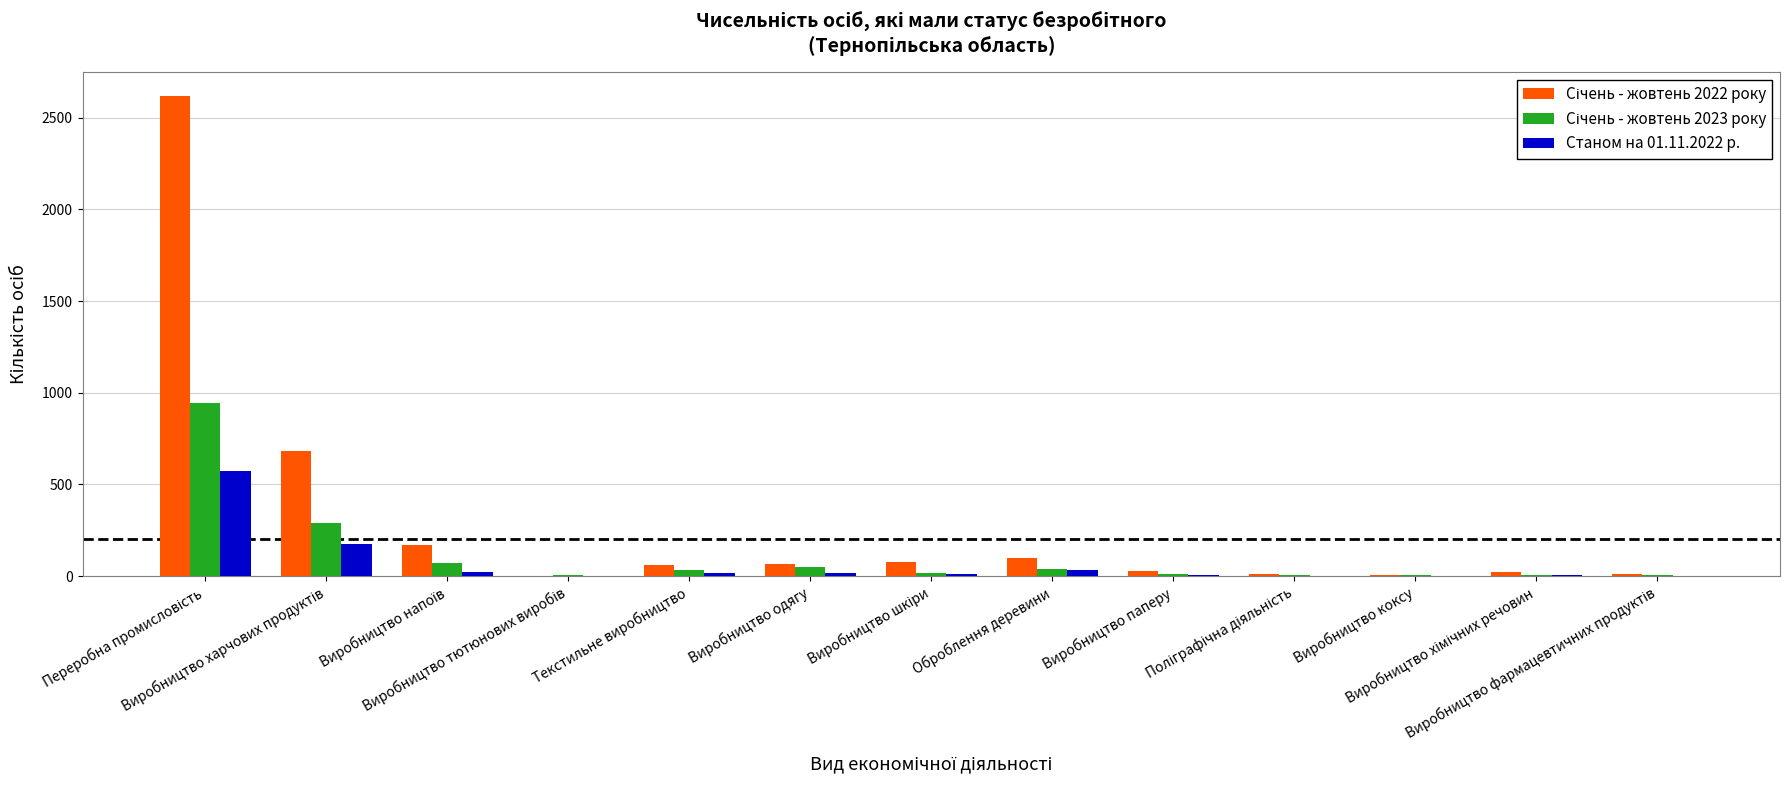

What is the average value of the Станом на 01.11.2022 р. series?

67